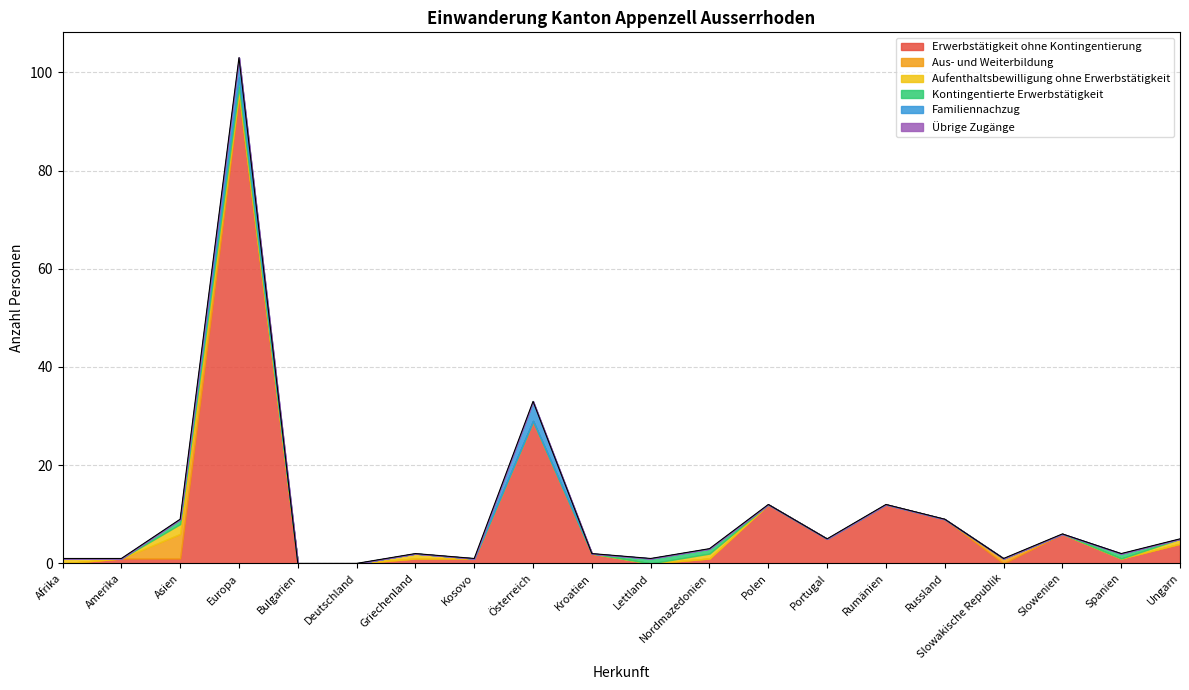

Rank the series by their maximum value, from highest to lowest.

Erwerbstätigkeit ohne Kontingentierung, Aus- und Weiterbildung, Familiennachzug, Aufenthaltsbewilligung ohne Erwerbstätigkeit, Kontingentierte Erwerbstätigkeit, Übrige Zugänge